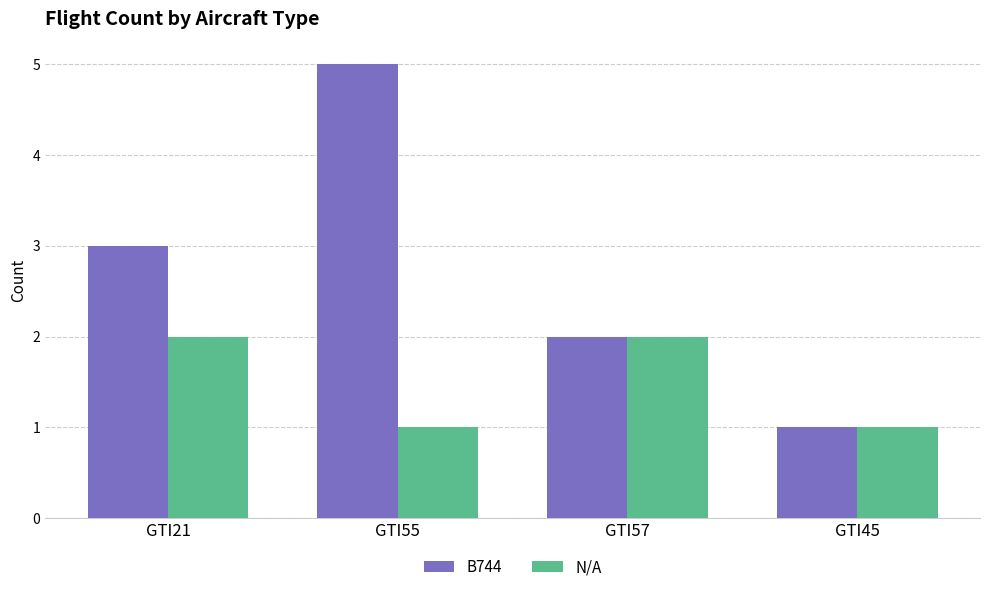

What is the greatest value displayed?

5